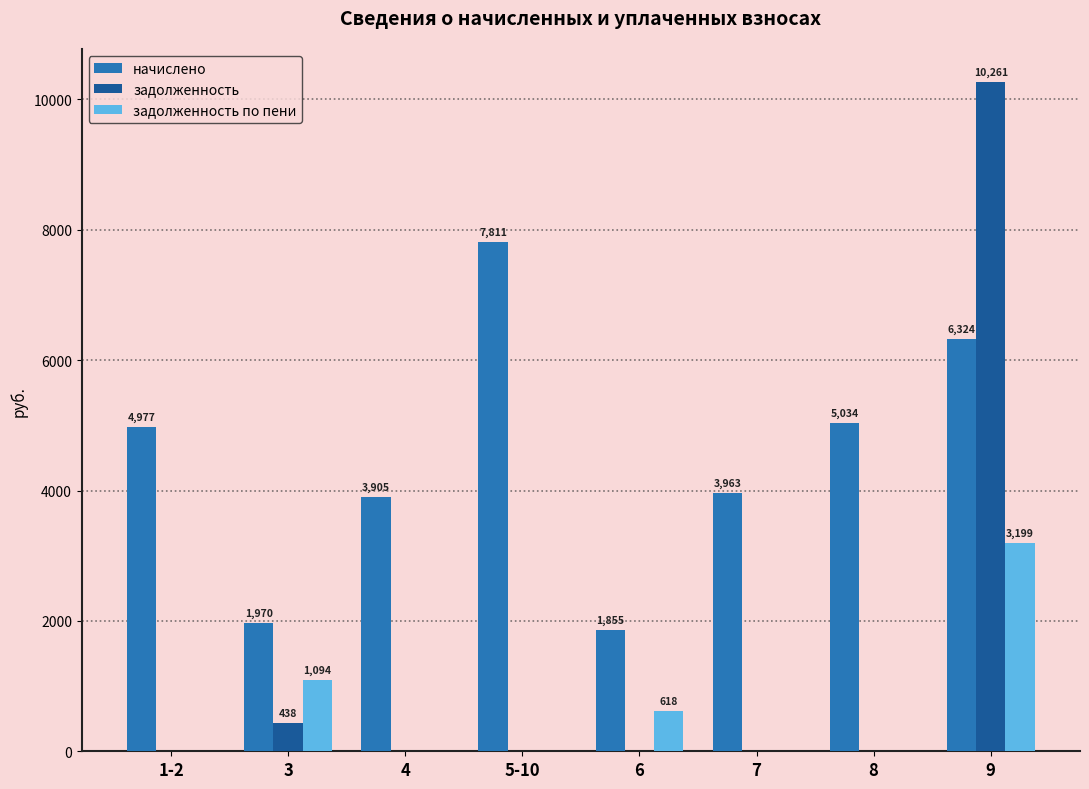

Are the bars horizontal?

No